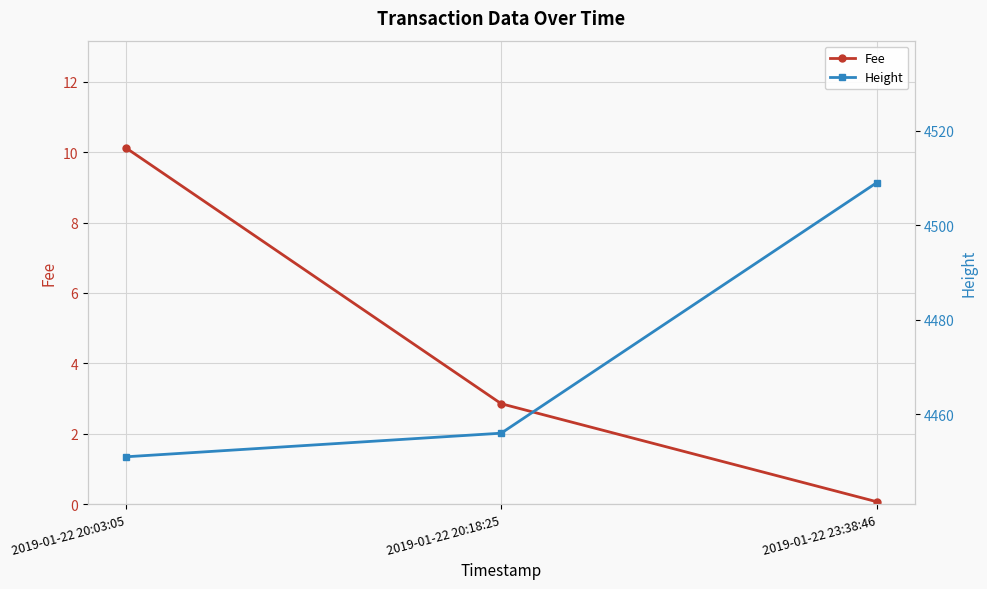

Which label corresponds to the smallest value in the chart?

2019-01-22 23:38:46